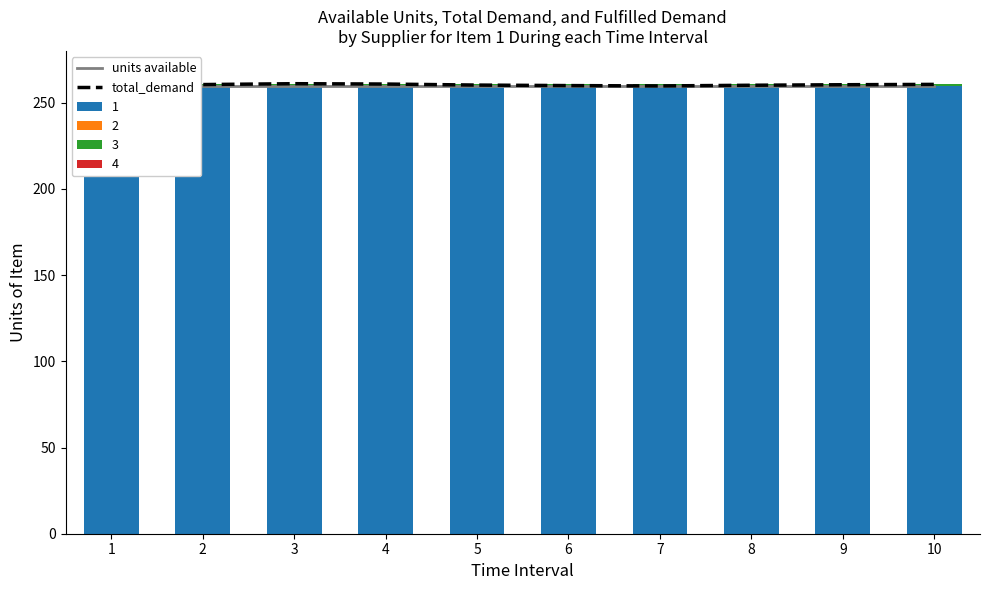

What is the spread (max minus min) of values at 8?

0.4